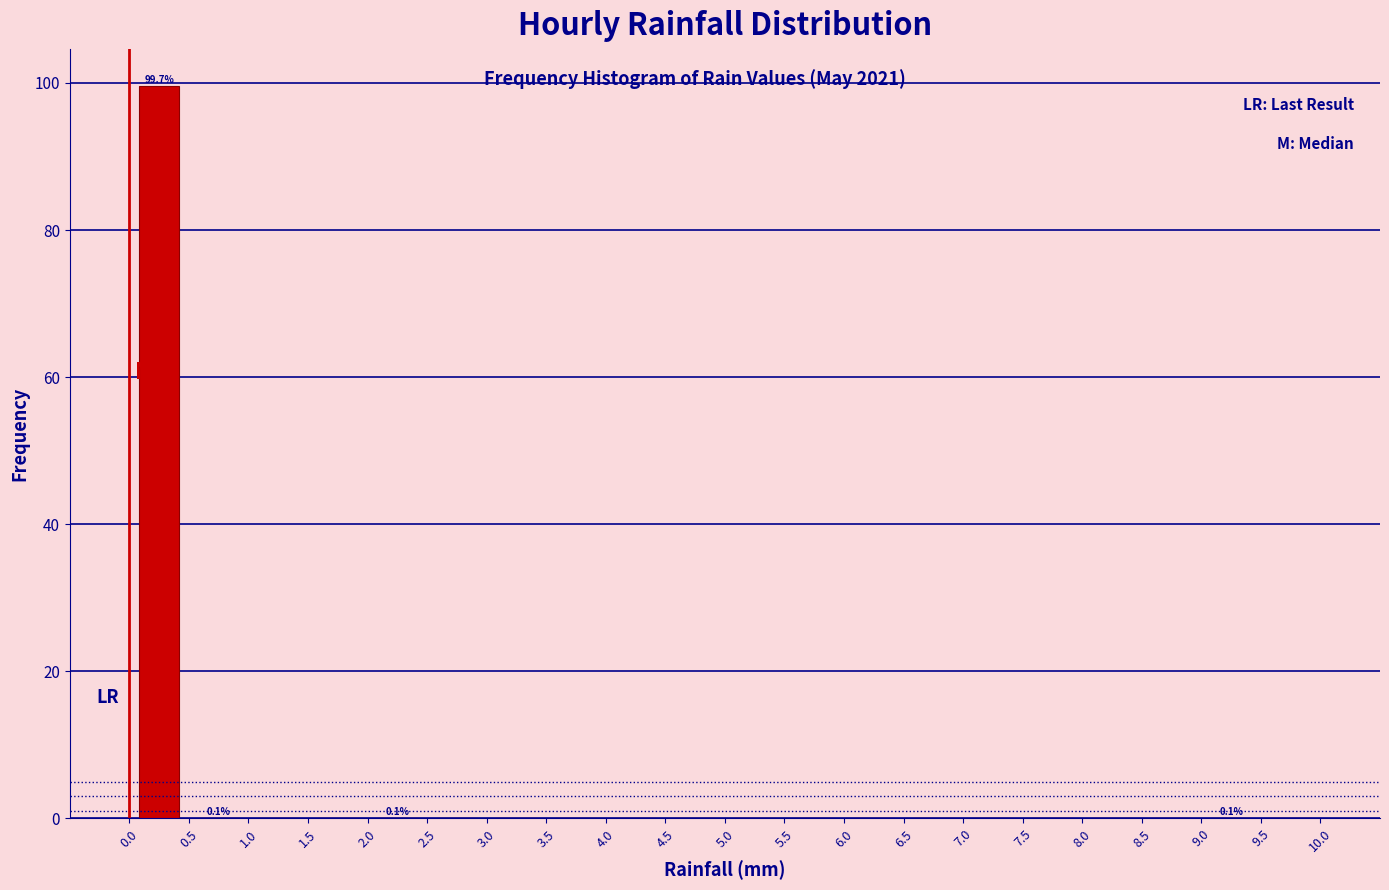

Which range on the x-axis has the tallest bar?

0.0 to 0.5